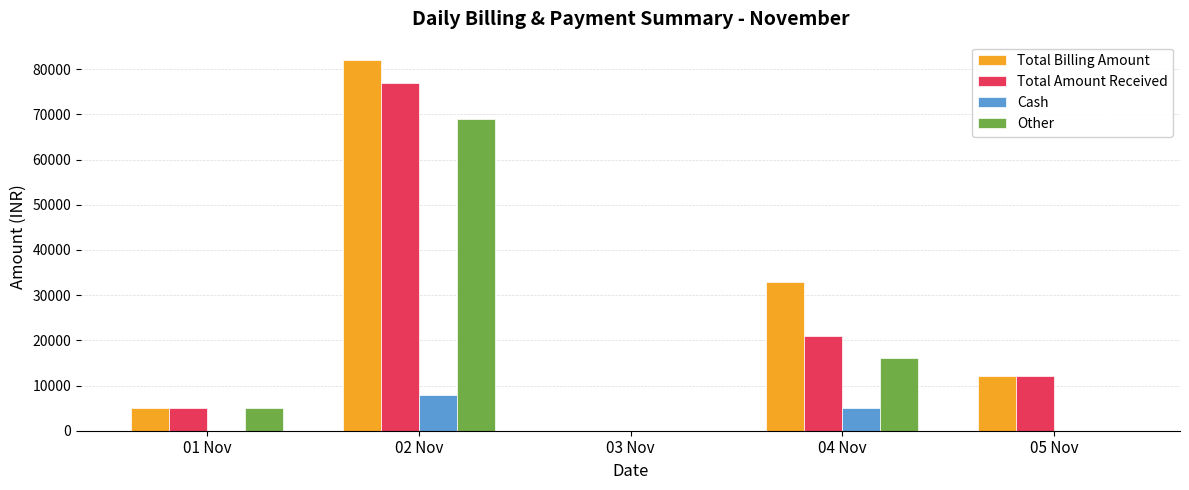

Does the chart contain stacked bars?

No